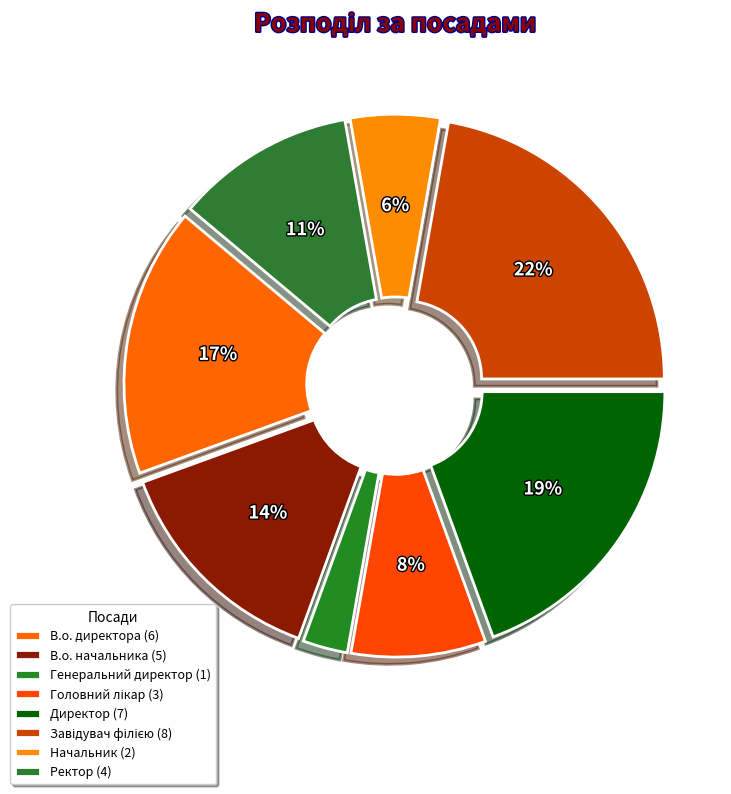

Count the number of slices in the pie.

8